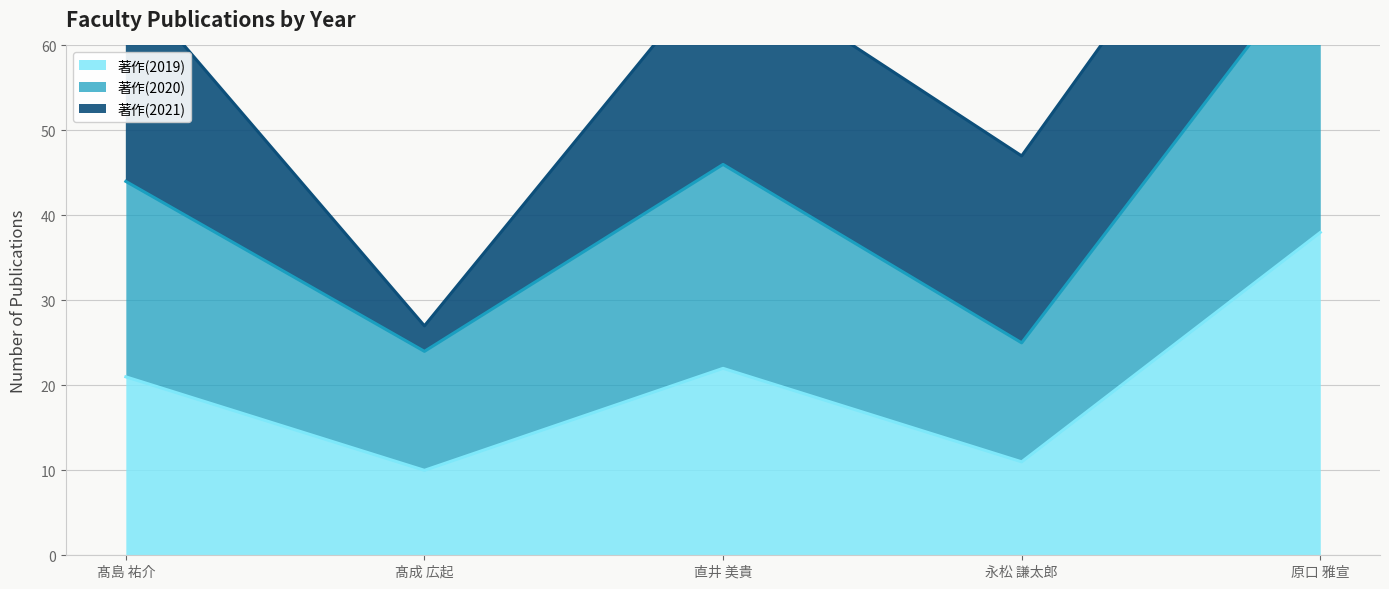

What is the minimum value shown in the chart?

10